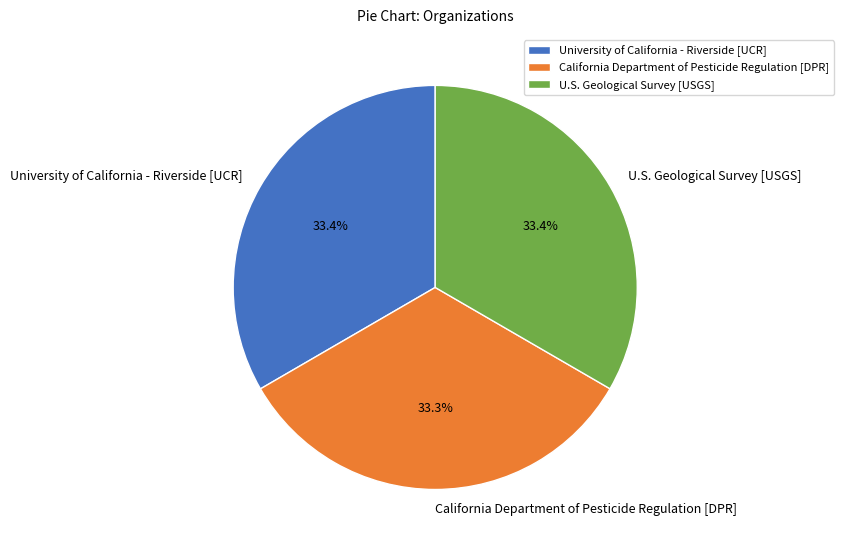

Is there any slice that represents more than half of the pie?

No